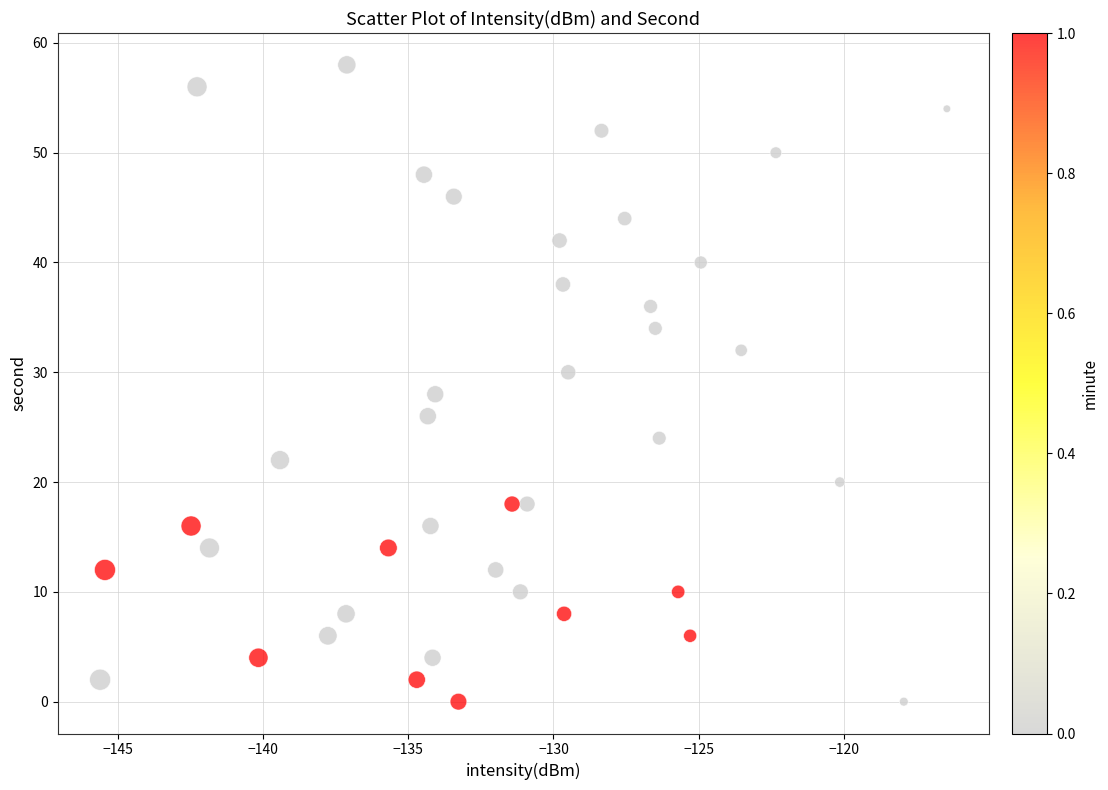

What is the range of Y values (max minus min)?

58